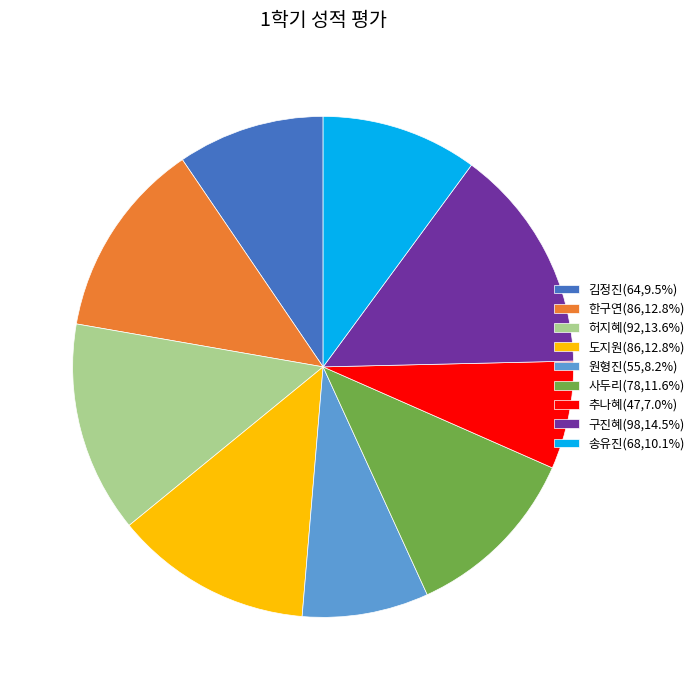

Count the number of slices in the pie.

9